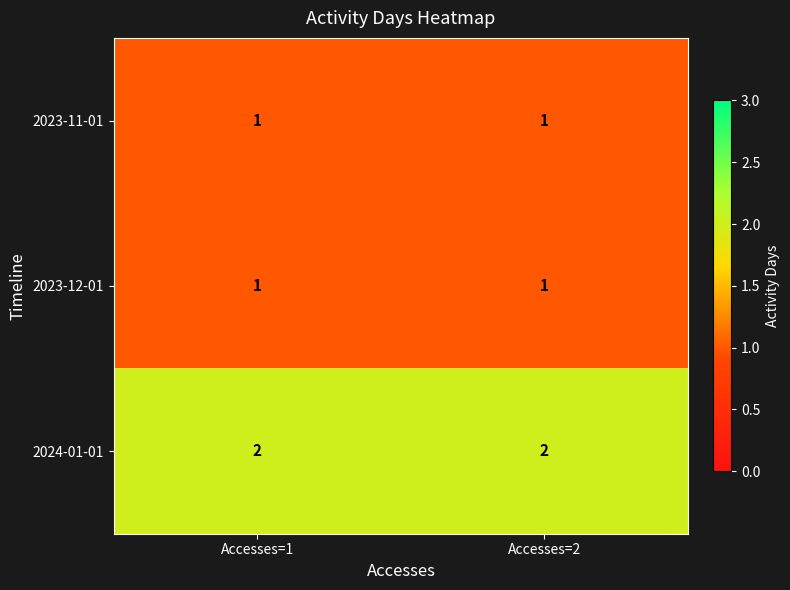

Which series has the largest total across all categories?

2024-01-01